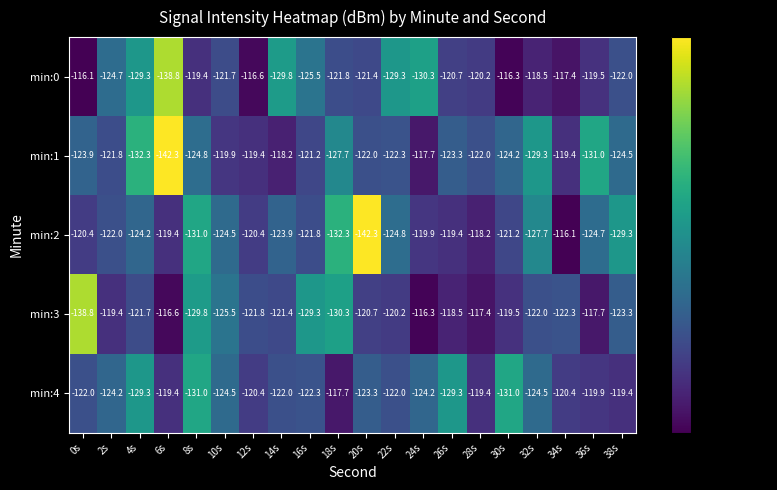

What is the maximum value for min:0?

-116.1